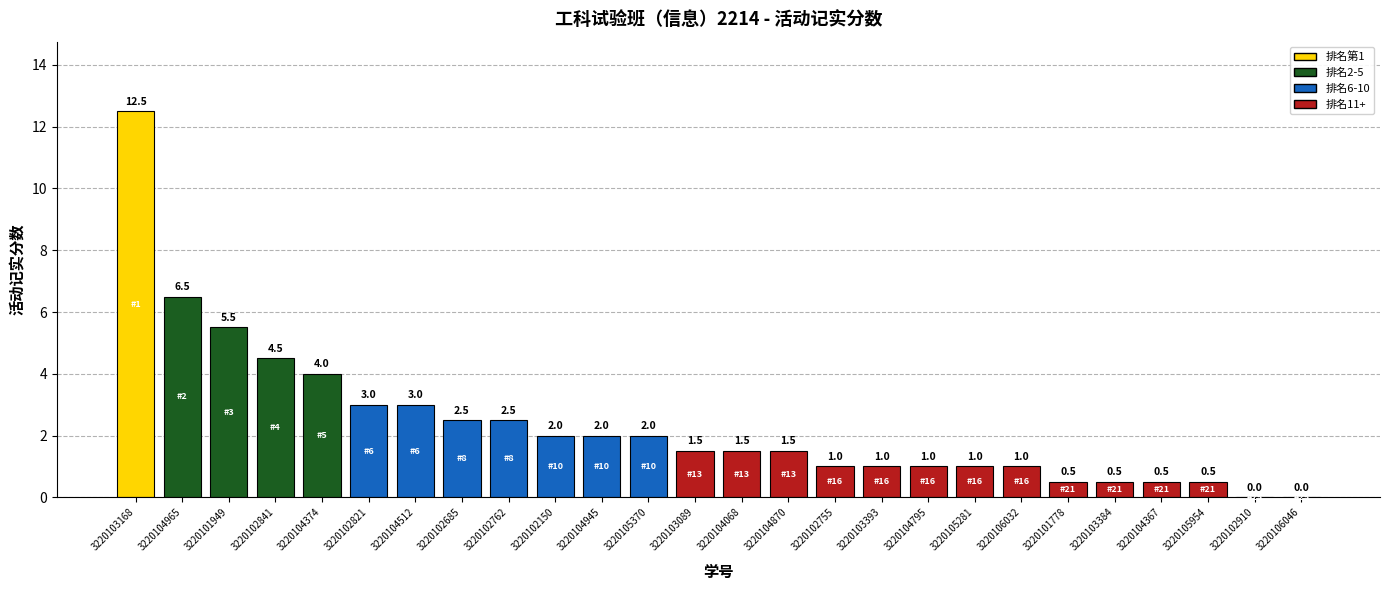

The value at 3220104374 is 4.0. True or false?

True